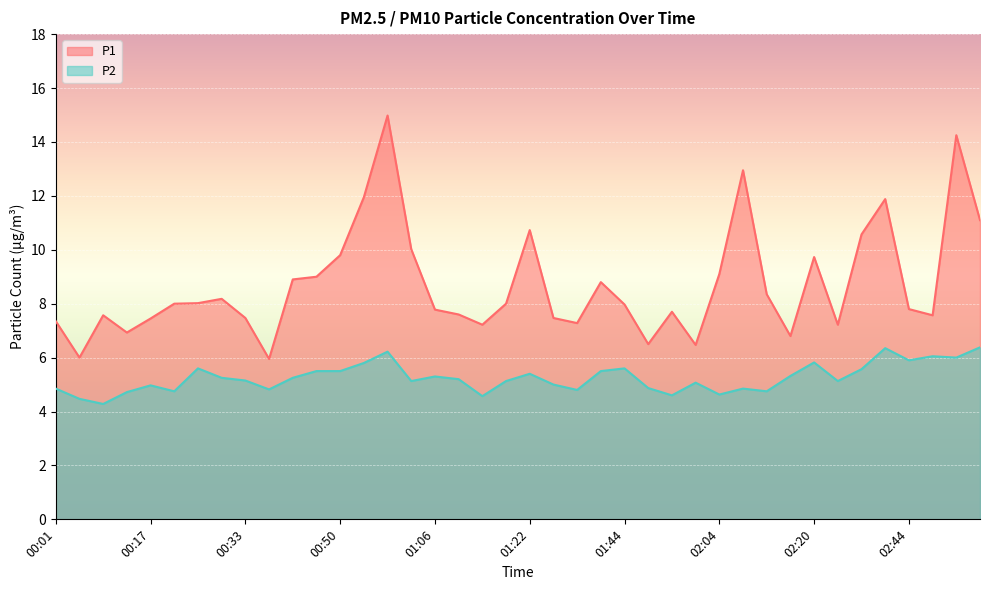

What position from the right is 02:28?

6